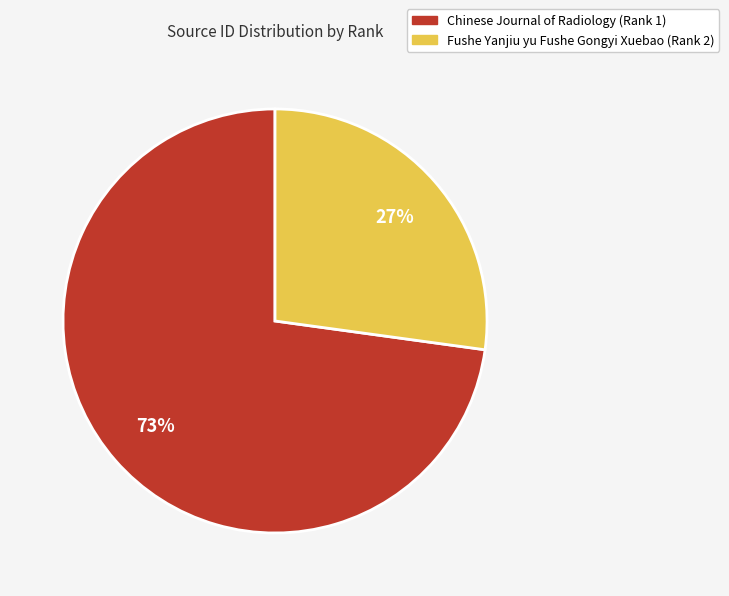

How many segments does this pie chart have?

2